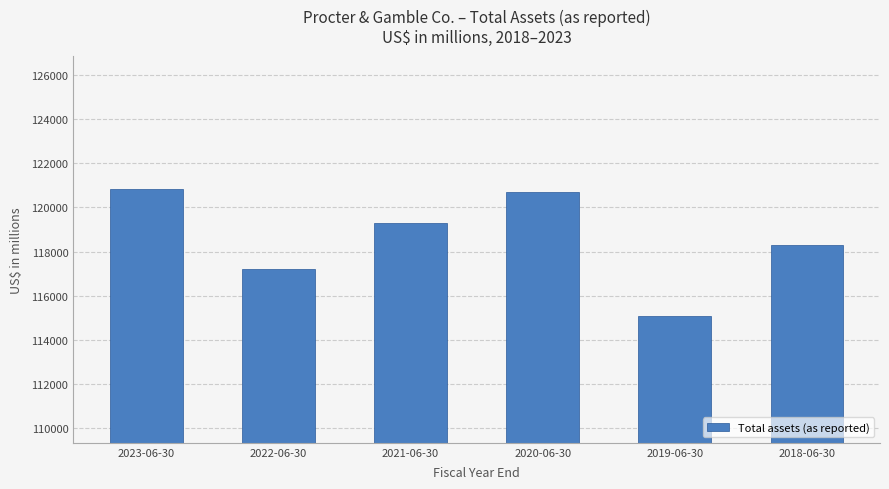

How many values are below 119307?

3